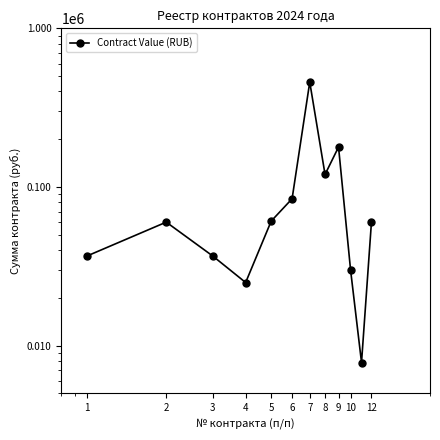

At which label is the value closest to 233105?

9